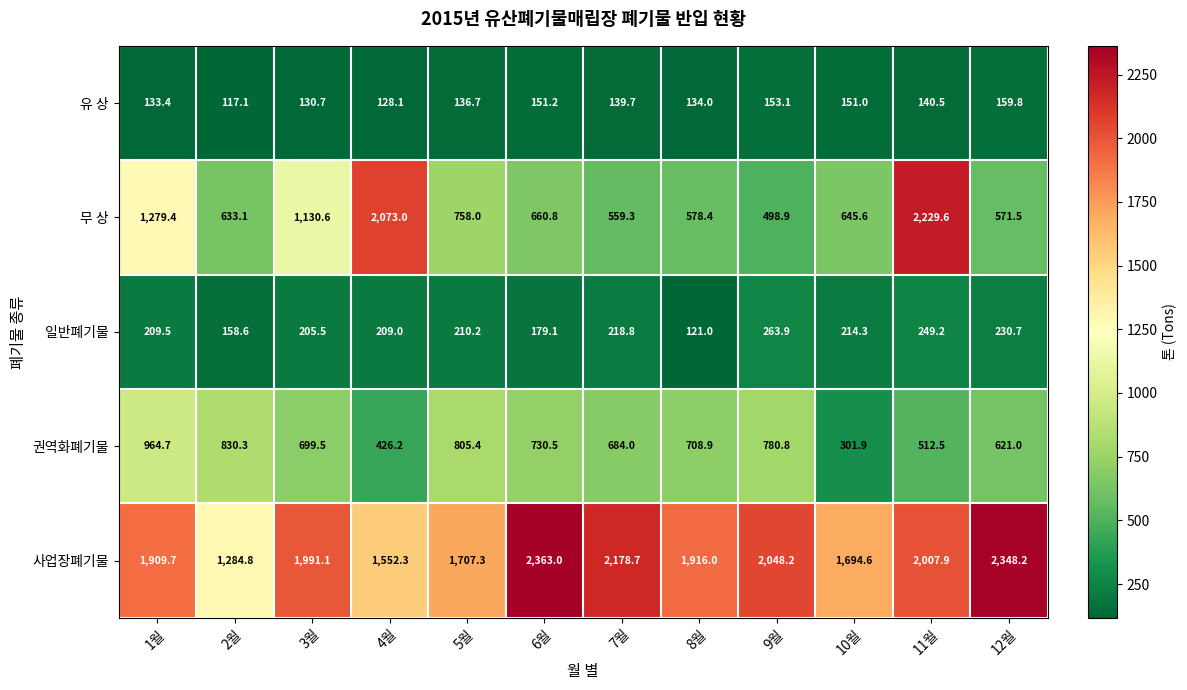

Where is 일반폐기물 nearest to the value 192?

6월